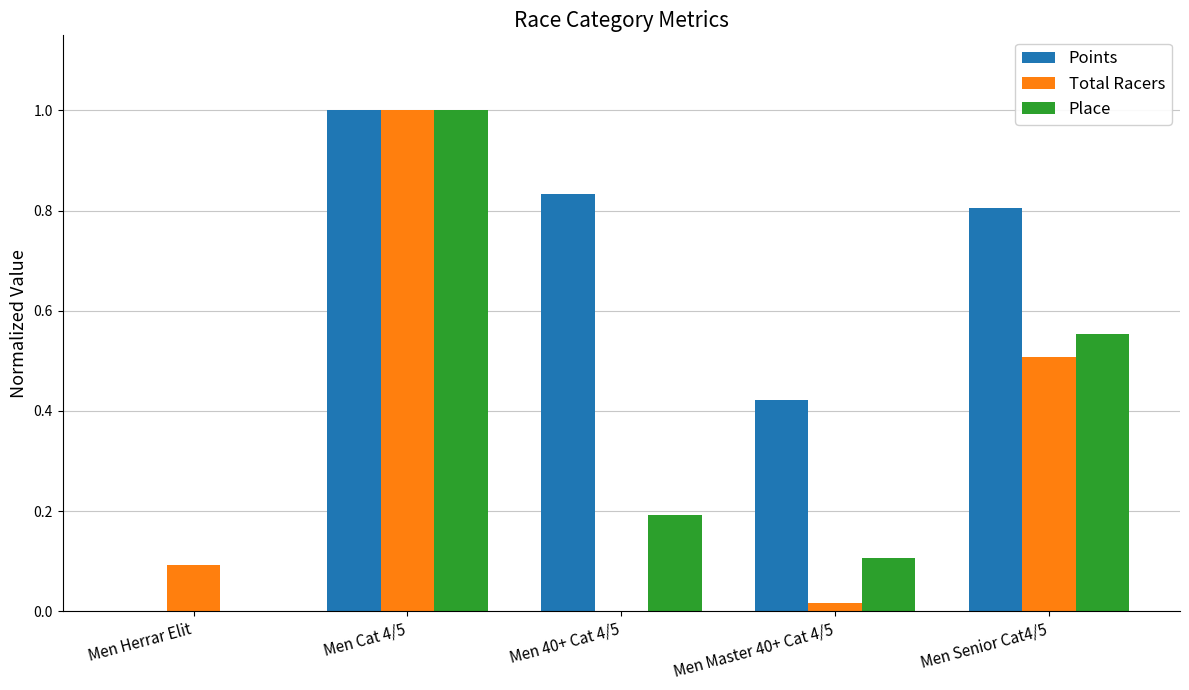

The value of Points at Men Master 40+ Cat 4/5 is 0.2. True or false?

False